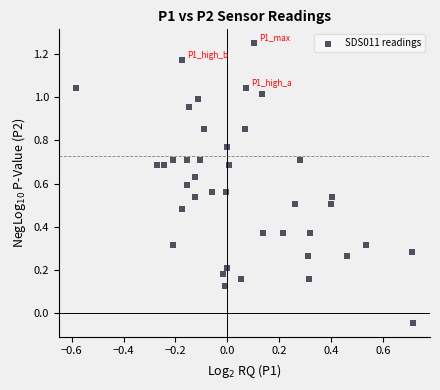

What is the range of Y values (max minus min)?

1.3